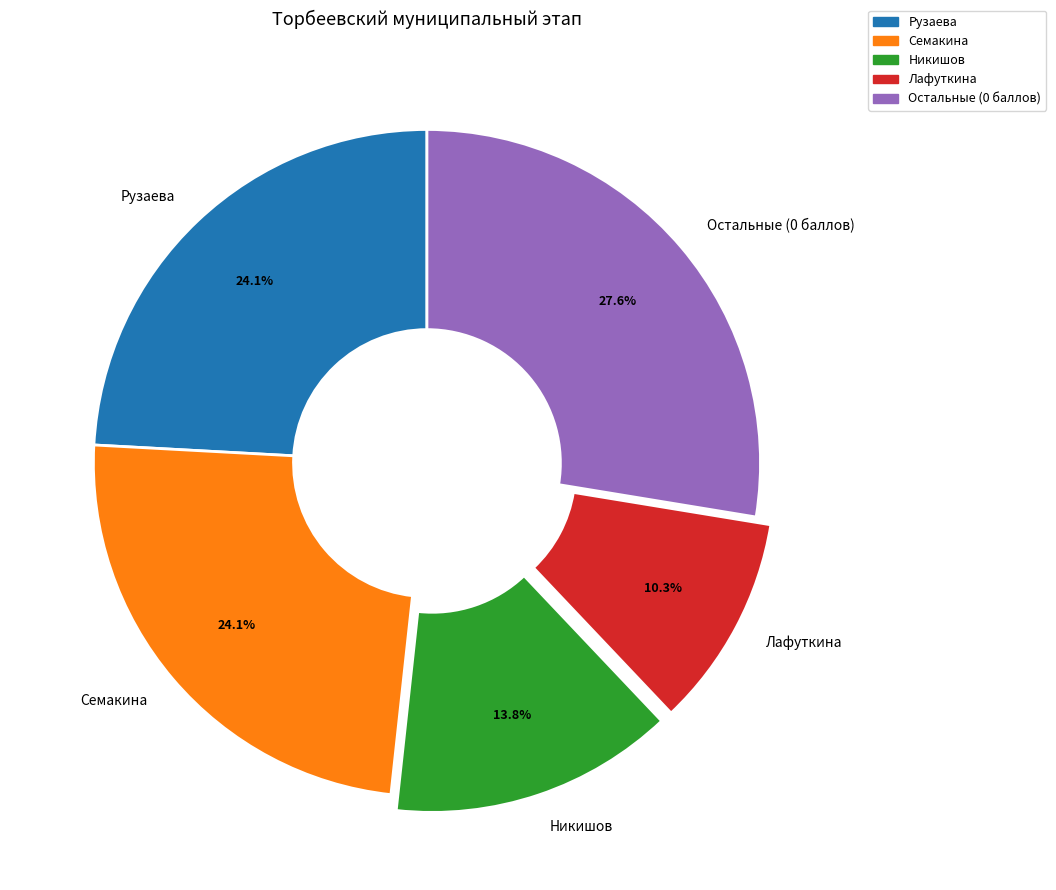

Is there any slice that represents more than half of the pie?

No